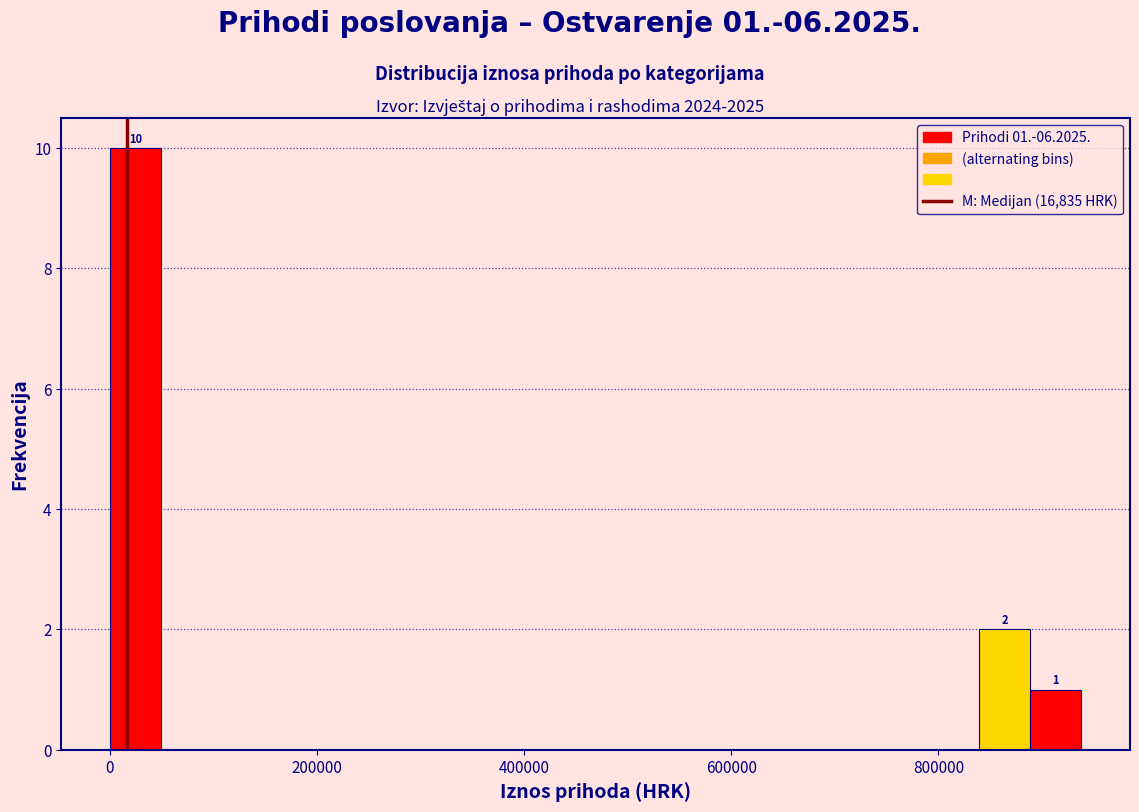

Read against the x-axis, roughly where is the centre of the tallest bar?

20000